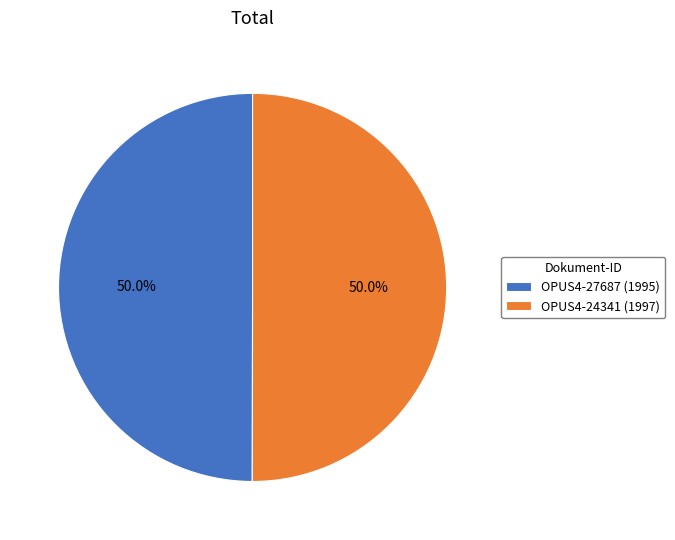

Approximately how many times larger is the value at OPUS4-24341 (1997) compared to OPUS4-27687 (1995)?

1.0